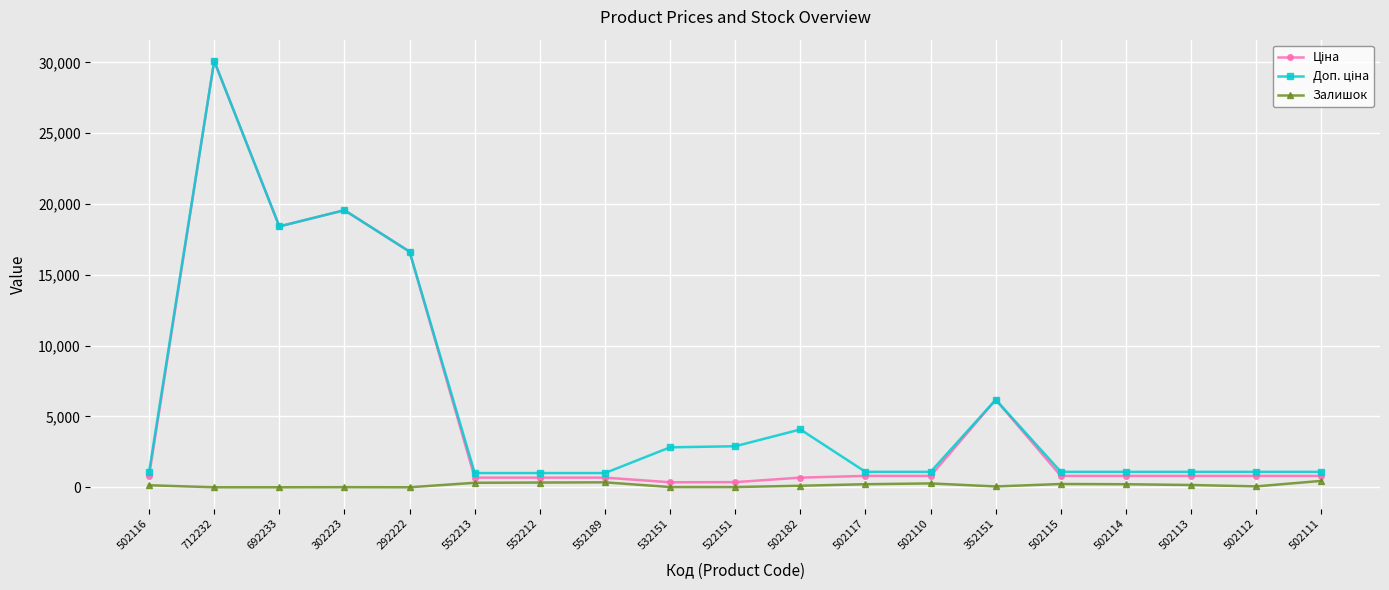

At how many categories does at least one series exceed 4811?

5